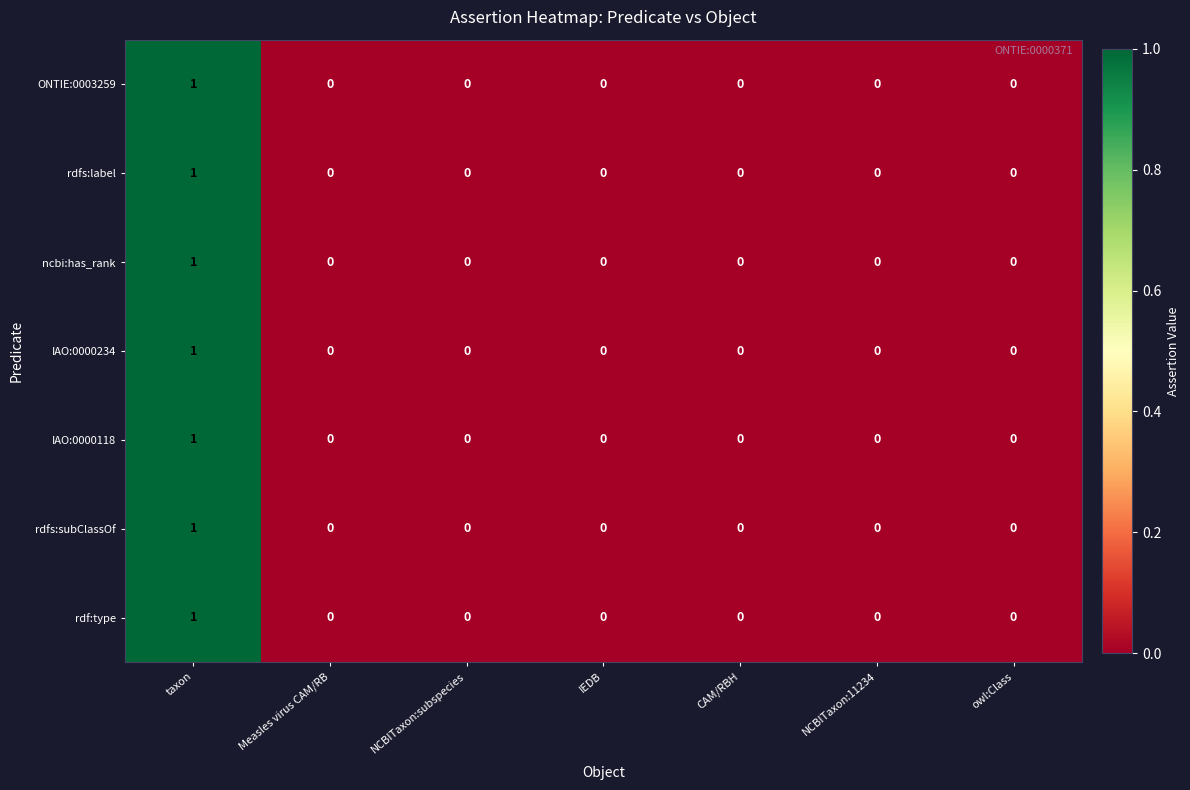

Count the rdfs:label values in the range 0 to 1.

7